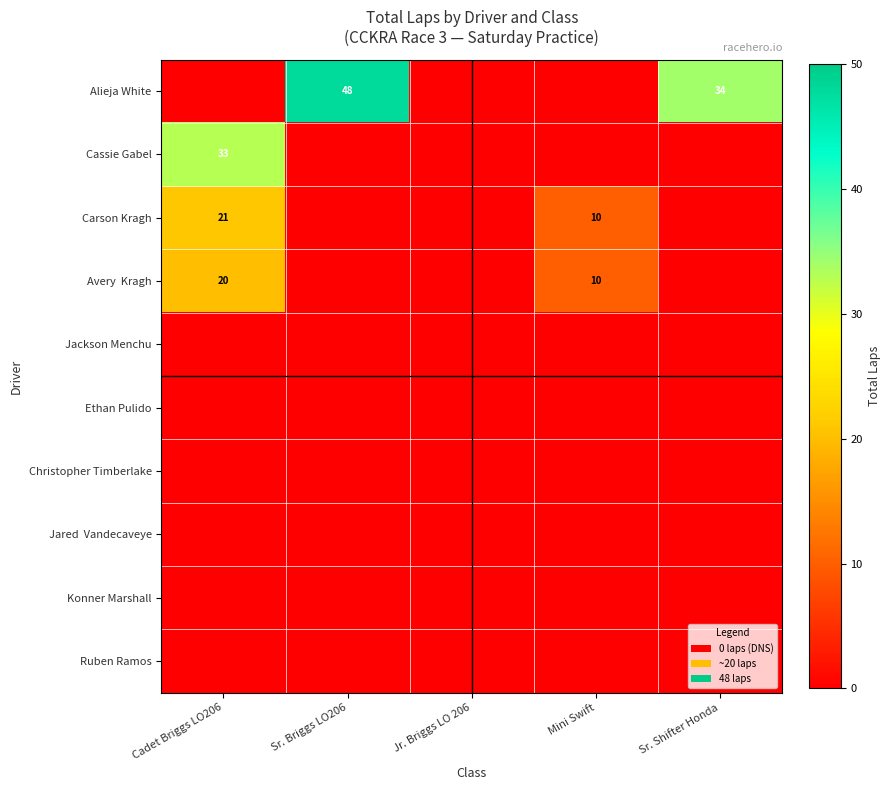

What is the sum of all Sr. Briggs LO206 values?

48